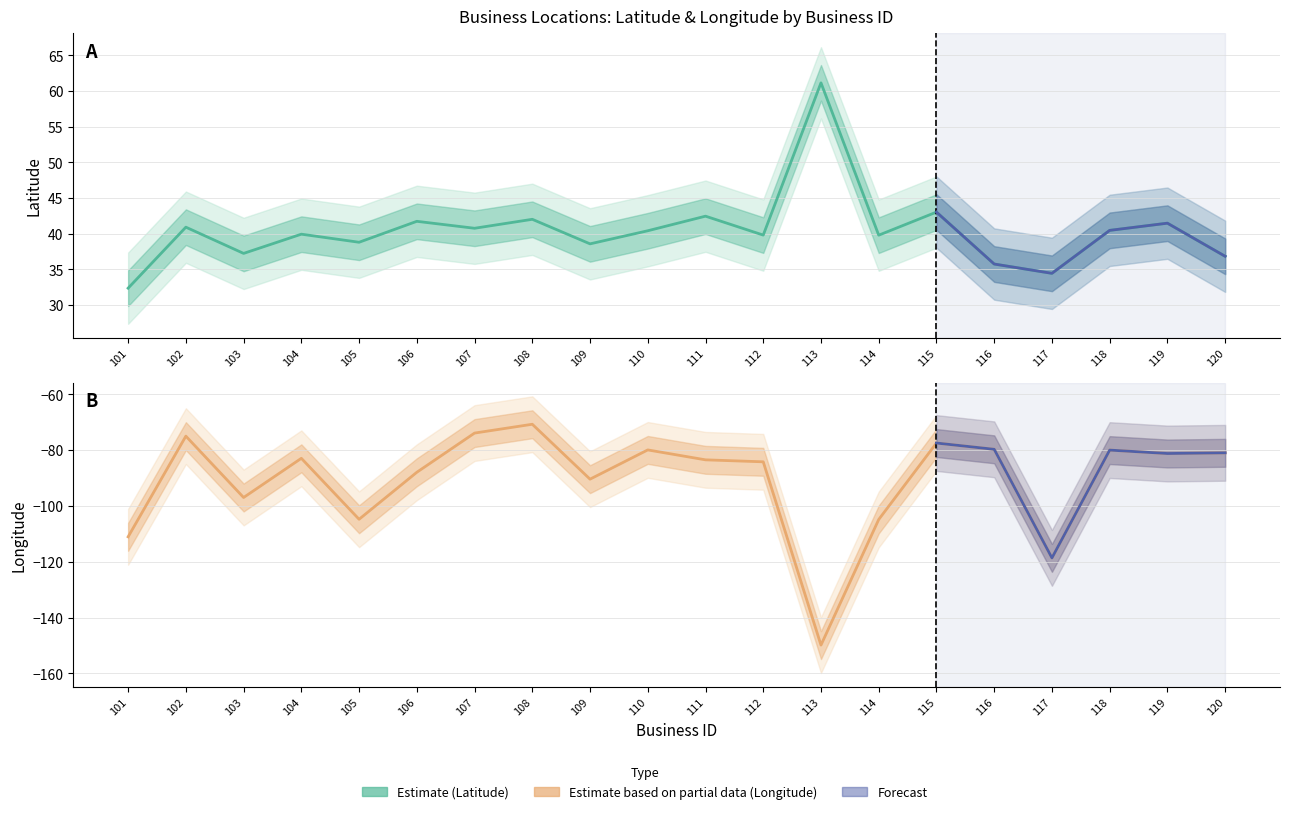

Rank the series by their maximum value, from lowest to highest.

longitude, latitude